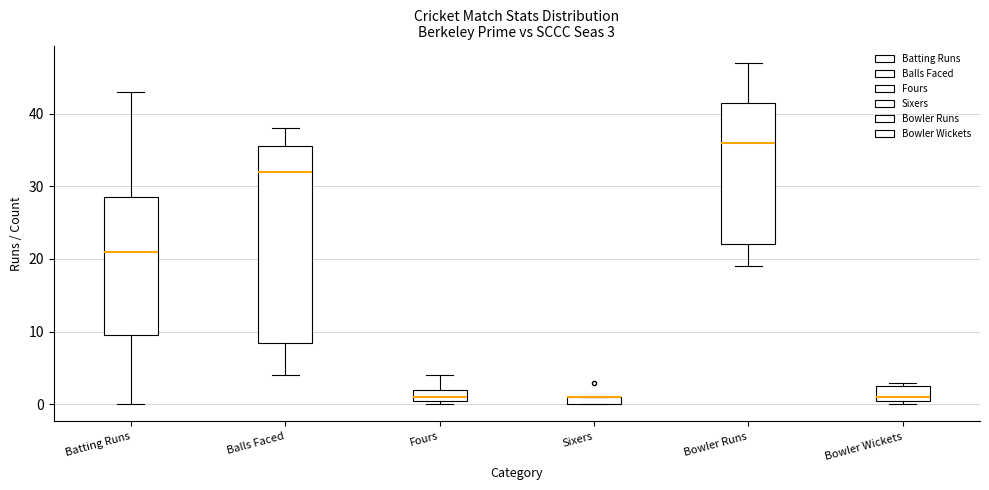

Which box is the tallest, from its lower edge to its upper edge?

Balls Faced